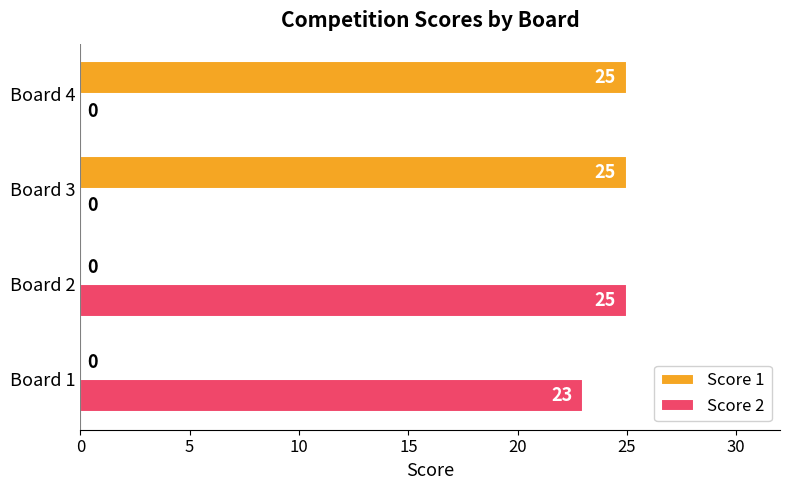

Read the Score 1 value at Board 3, to the nearest 5.

25